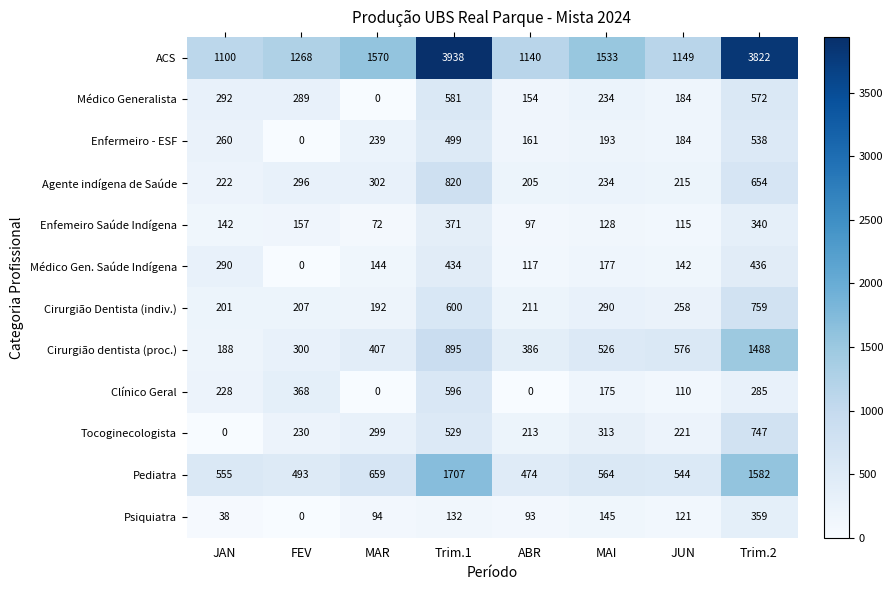

How many data points in Enfermeiro - ESF are less than 239?

4